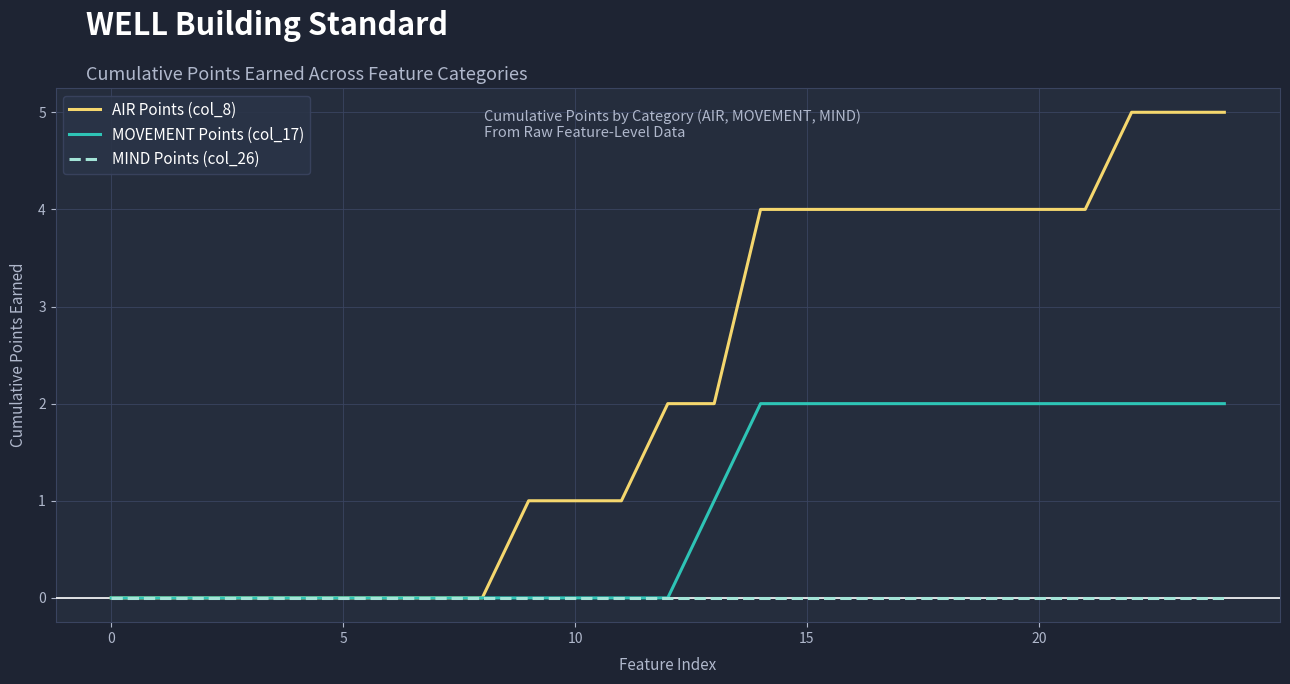

Which series has the largest total across all categories?

AIR Points (col_8)